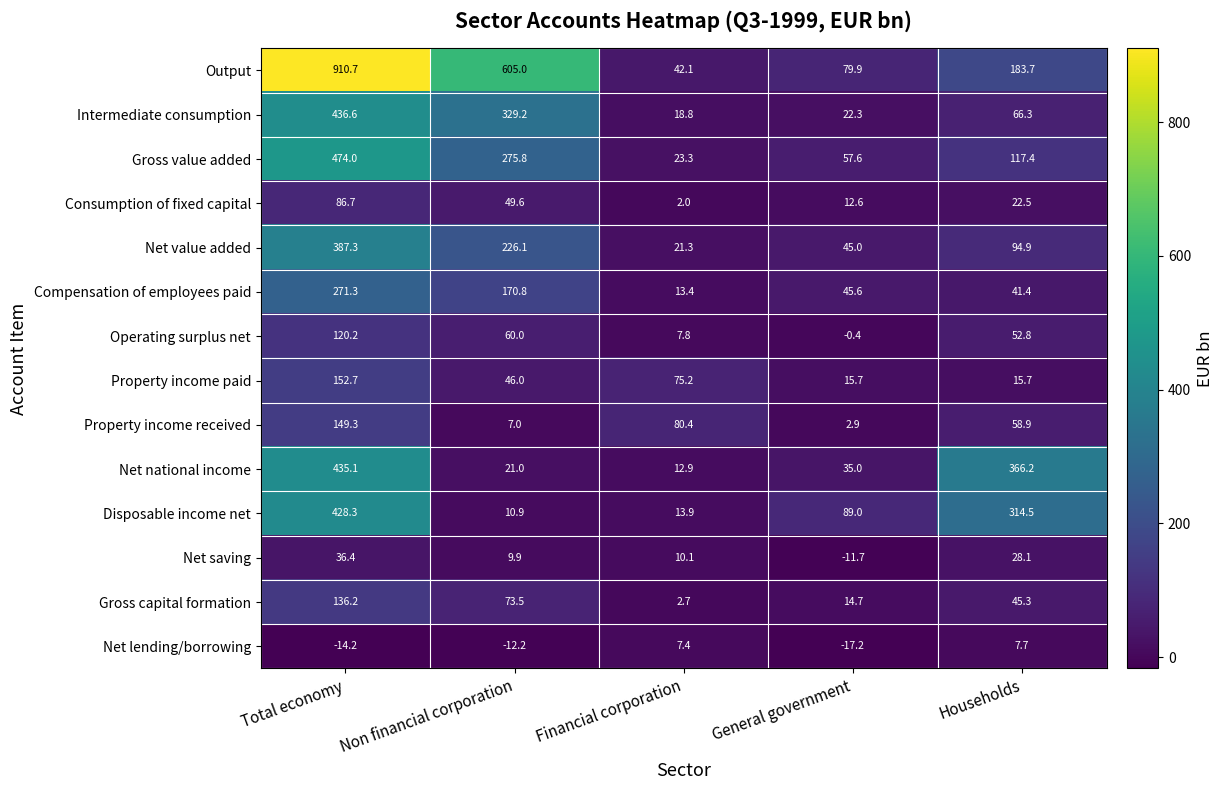

Which series has the largest range (max minus min)?

Output